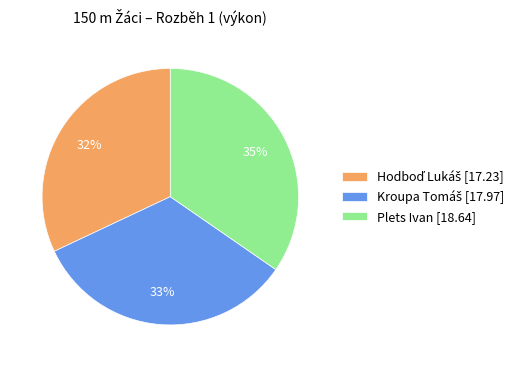

True or false: Plets Ivan [18.64] accounts for 35% of the total.

True